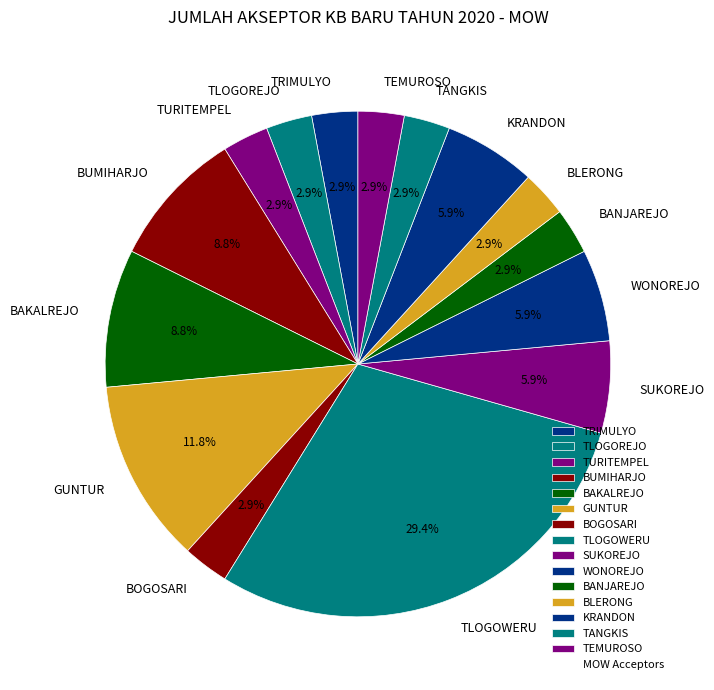

To the nearest percent, what portion does BUMIHARJO represent?

9%